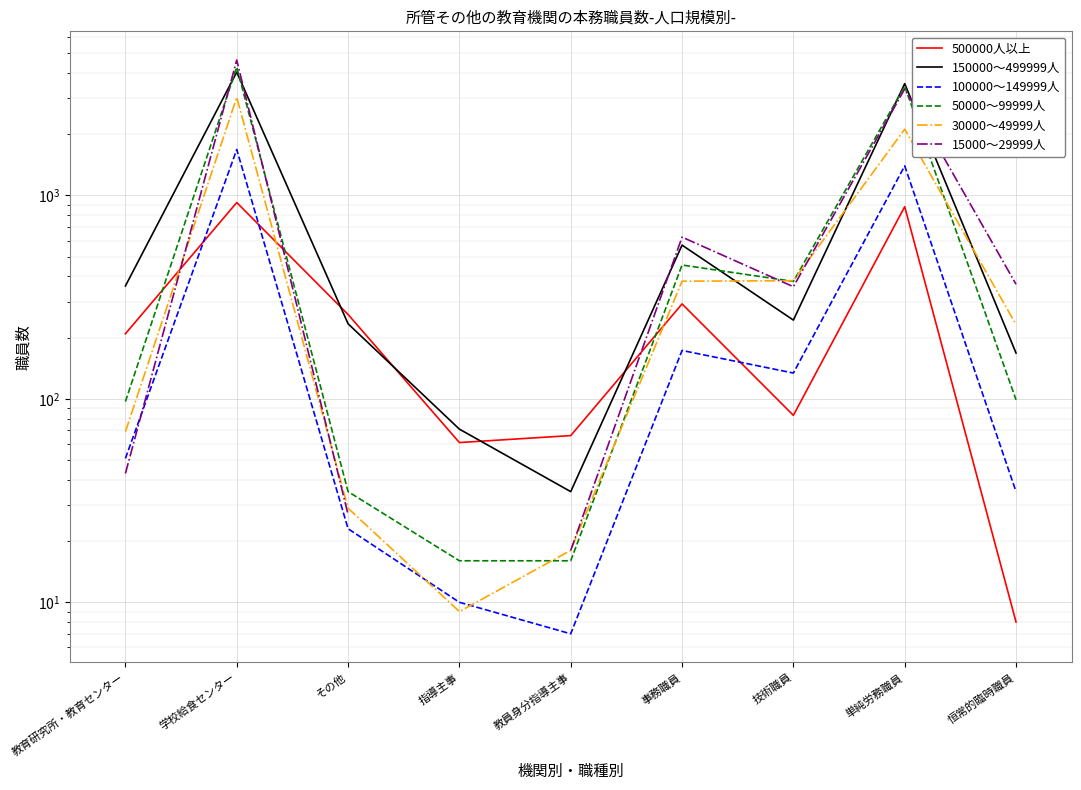

The value of 150000～499999人 at 学校給食センター is 1993.9. True or false?

False